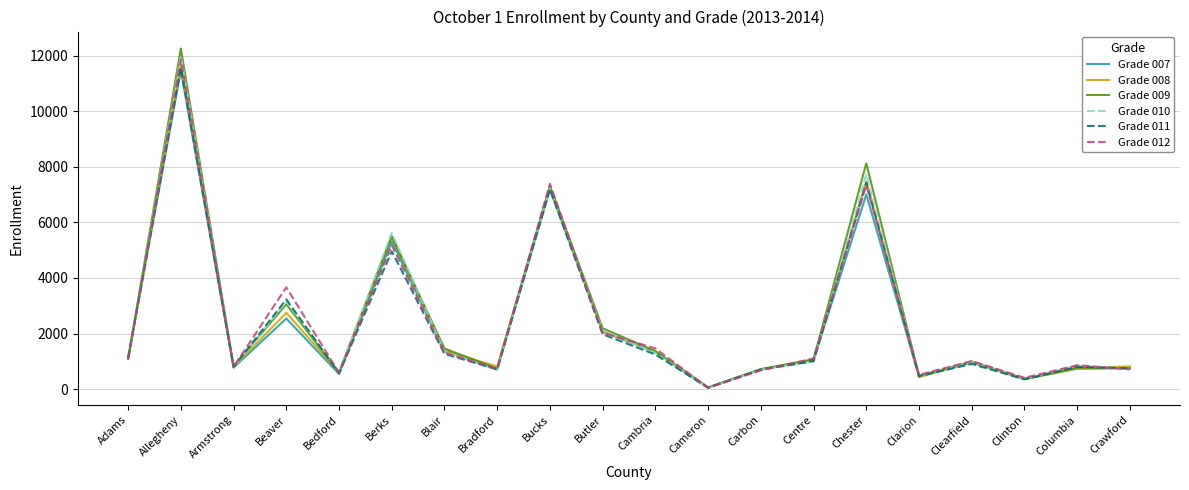

What is the total value across all series at Adams?

6611